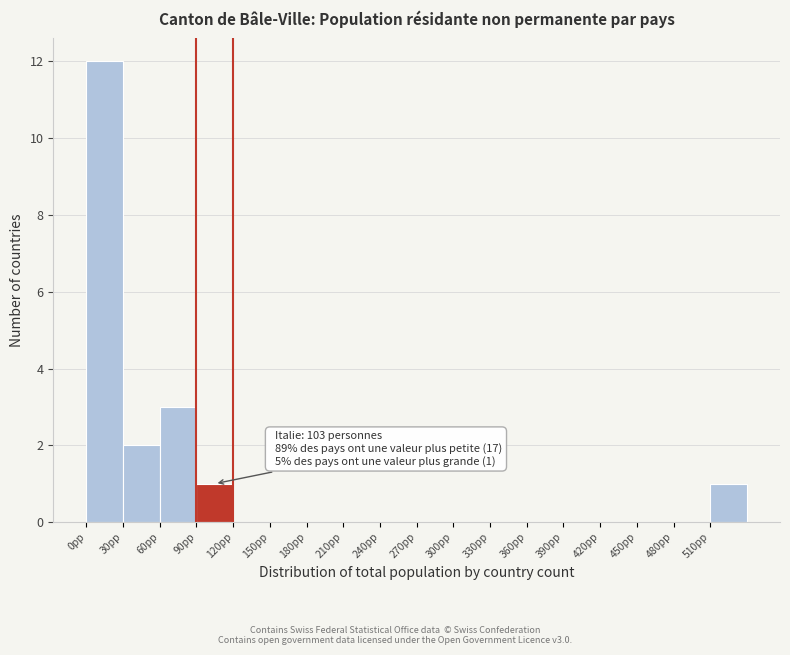

Which range on the x-axis has the tallest bar?

0 to 30